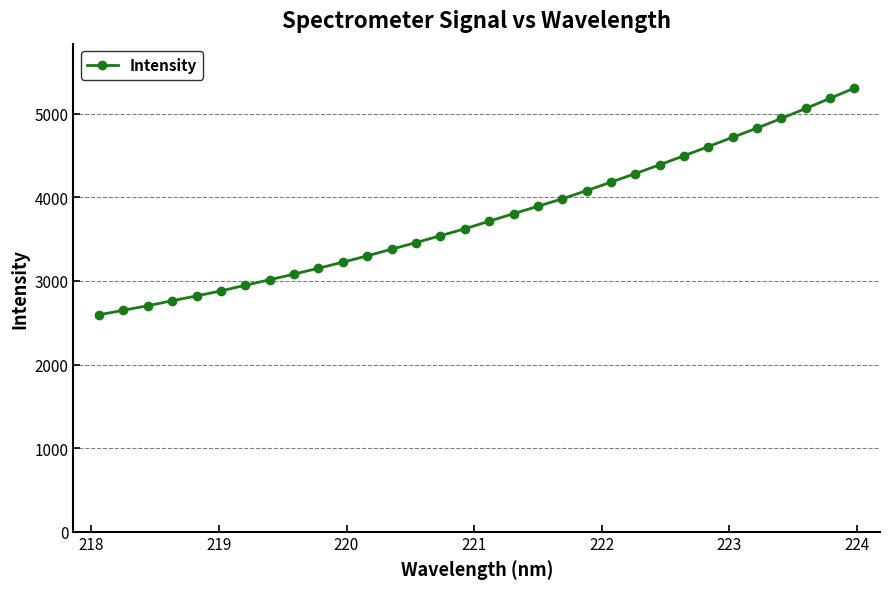

What is the minimum value shown in the chart?

2595.4